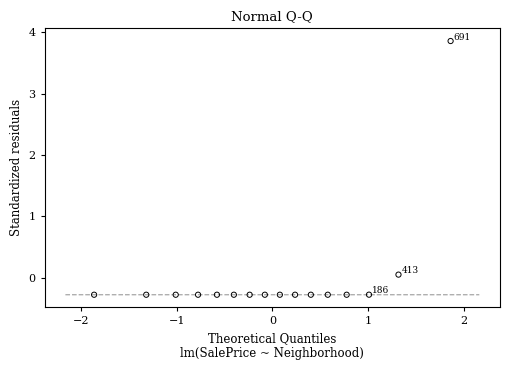

What is the range of Y values (max minus min)?

4.1